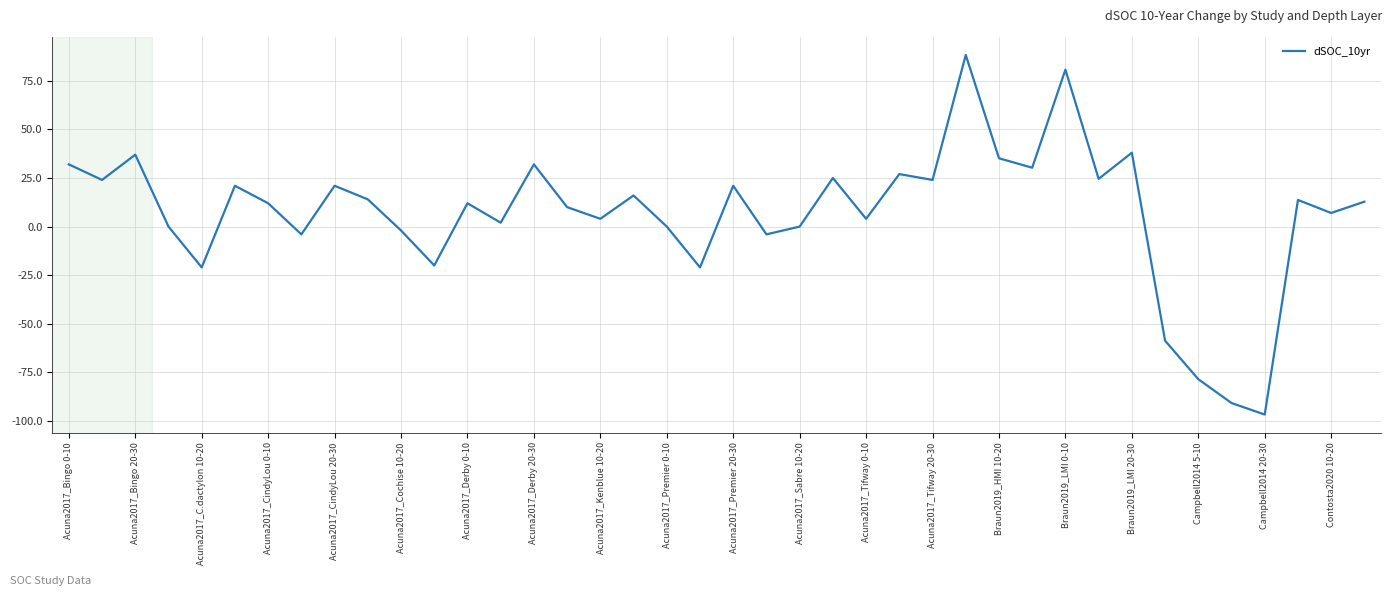

What is the minimum value shown in the chart?

-96.7